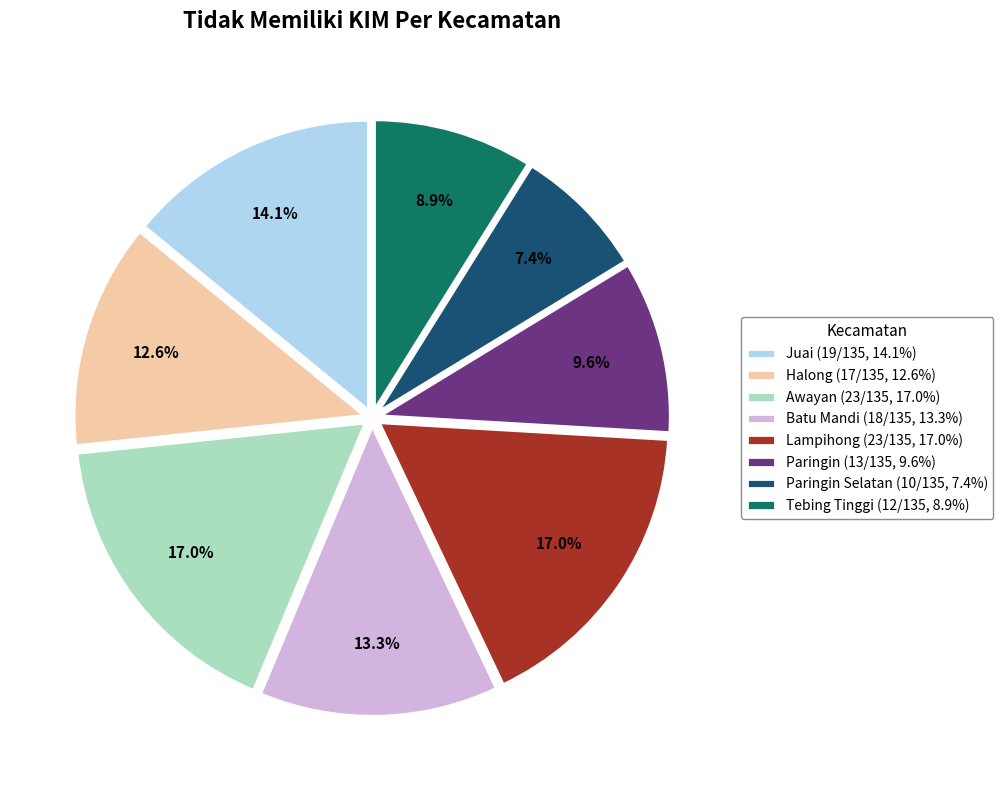

Which slice is the smallest?

Paringin Selatan (10/135, 7.4%)